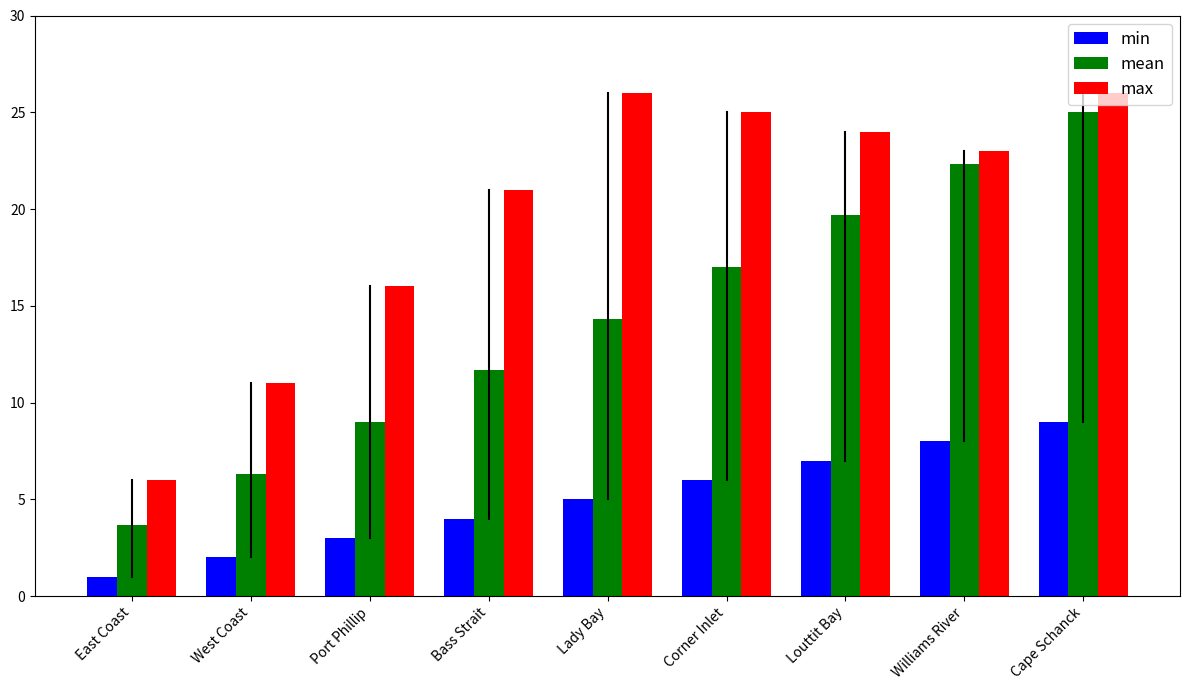

Is it true that min equals 9.0 at Cape Schanck?

True